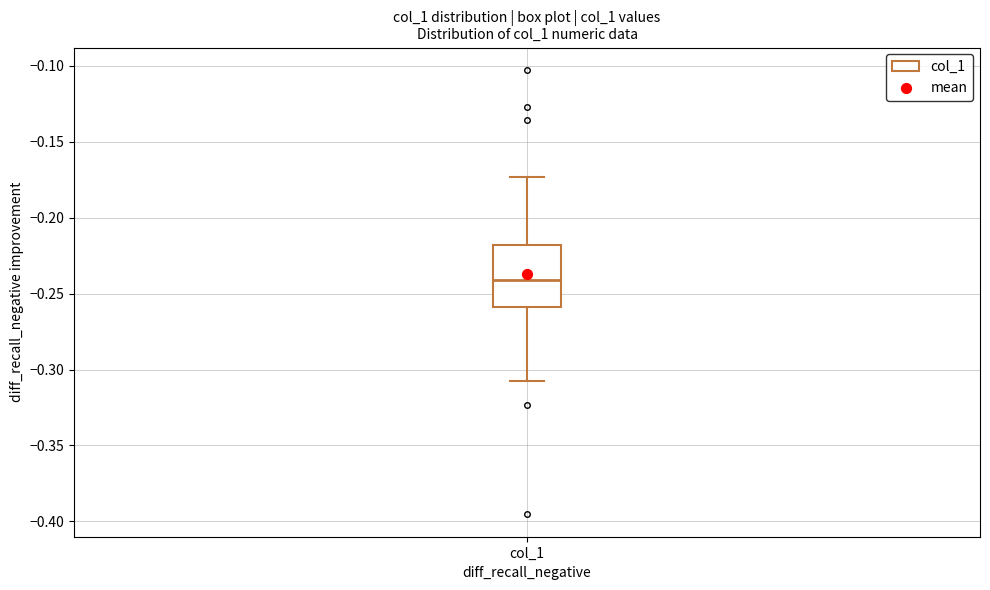

Where is the upper edge of the box for col_1 on the y-axis? The values are not printed on the chart, so give them approximately, as read against the axis.

-0.220